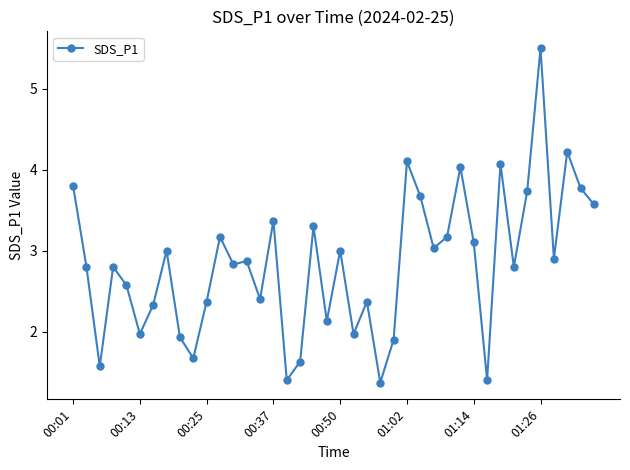

Does the chart have visible grid lines?

No